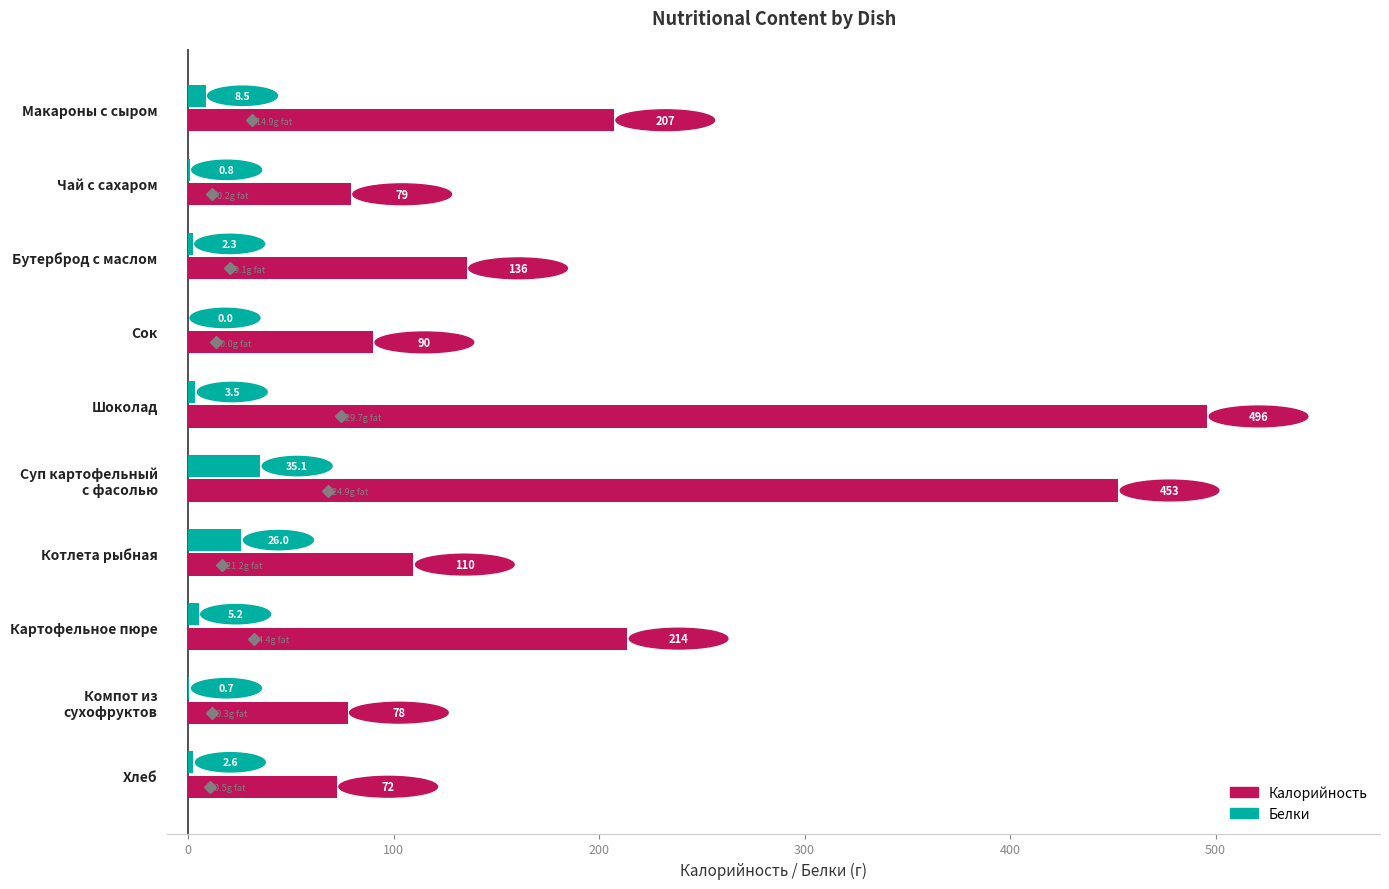

Where is Калорийность nearest to the value 284?

Картофельное пюре